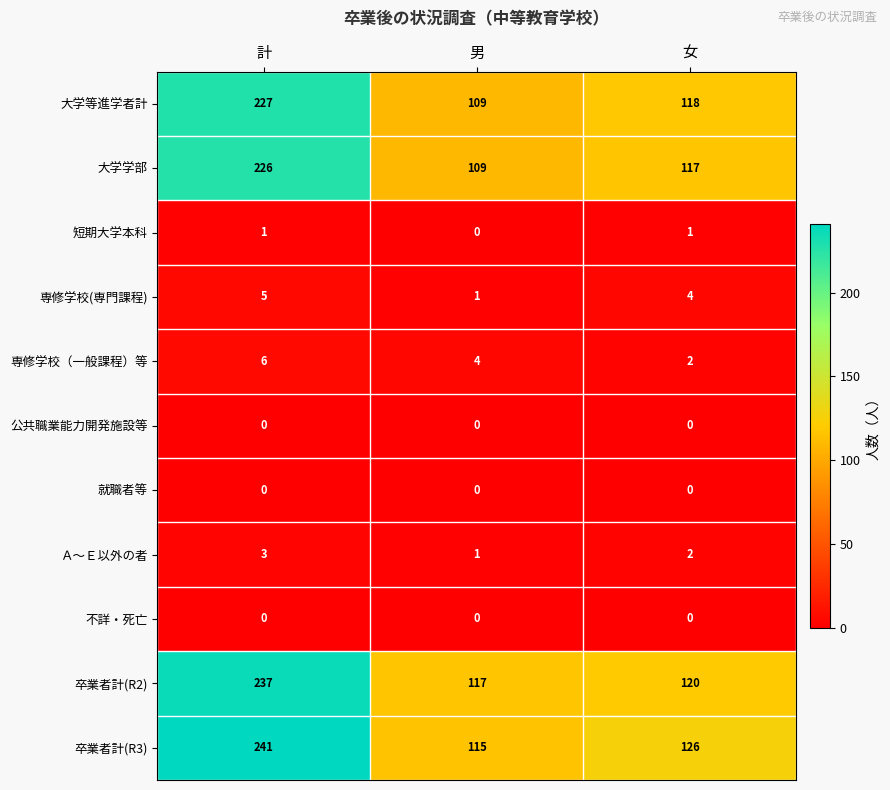

What is the sum of all Ａ～Ｅ以外の者 values?

6